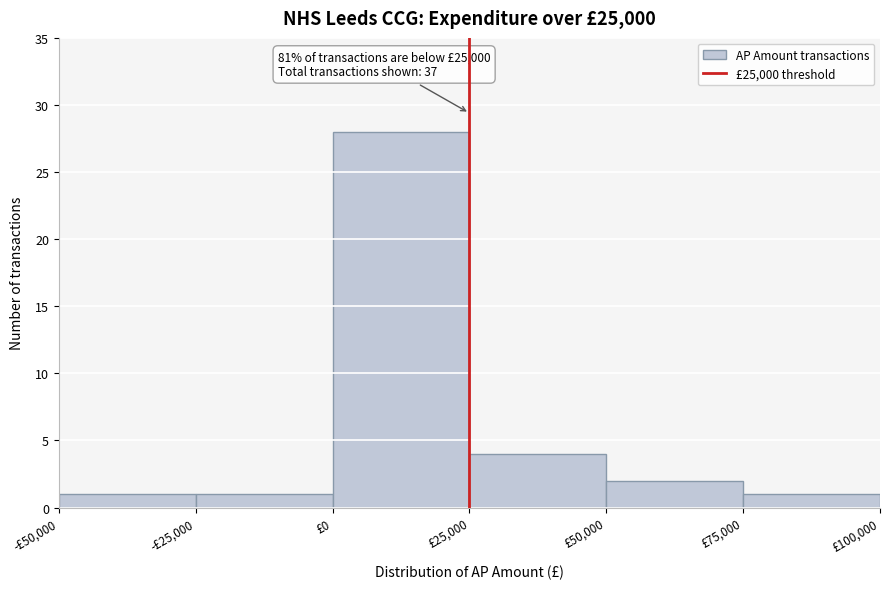

Reading right to left, what are all the values shown in this chart?

£75,000=1	£50,000=2	£25,000=4	£0=28	-£25,000=1	-£50,000=1